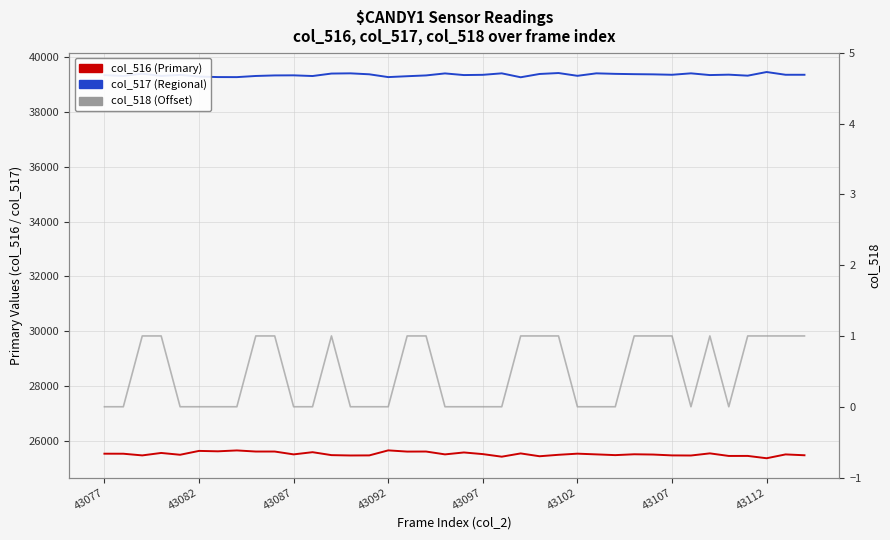

What is the difference between the maximum and minimum values in the col_517 series?

191